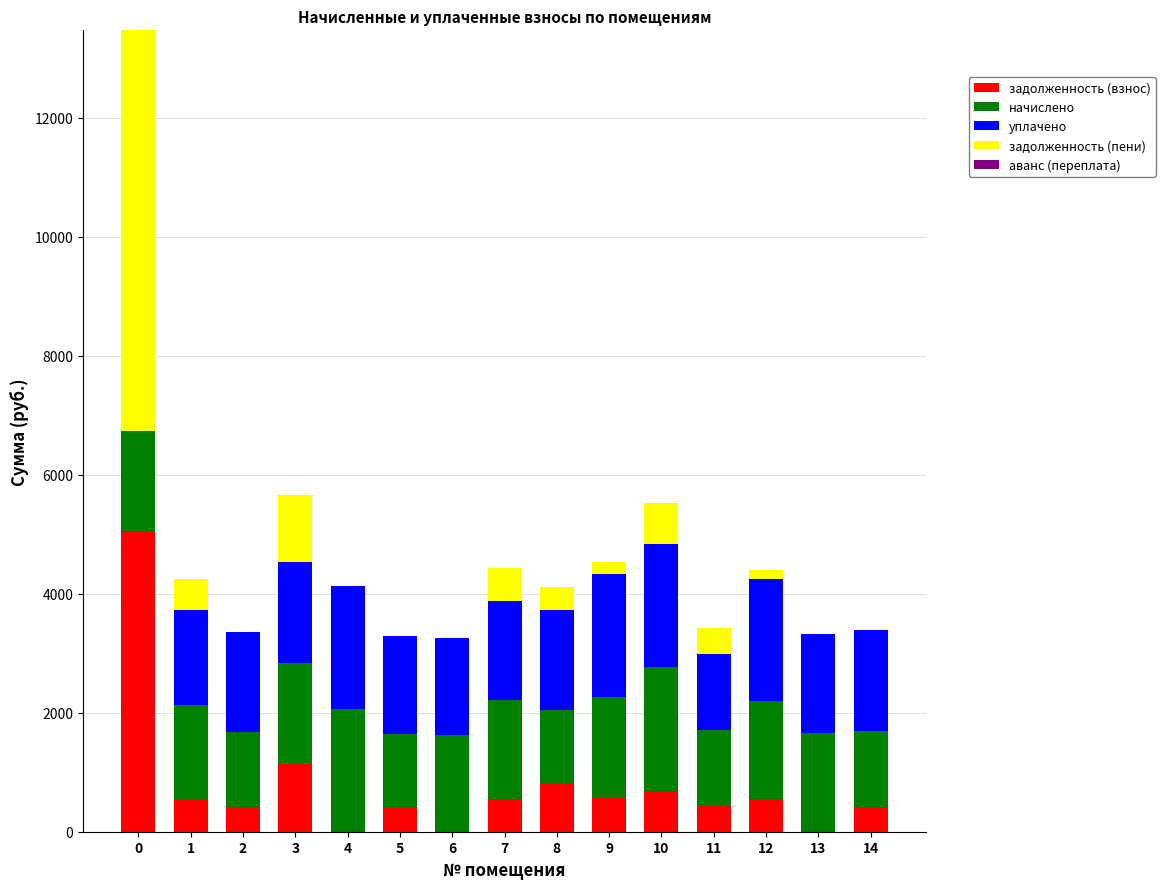

What is the total value across all series at 5?

3298.7